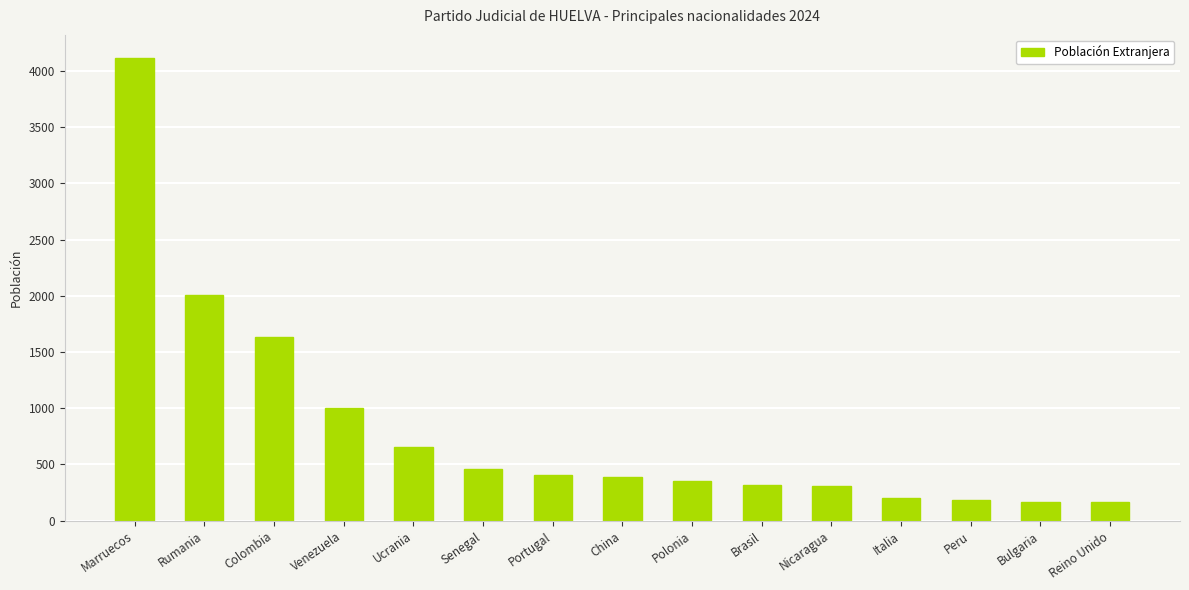

What is the label of the 1st bar from the left?

Marruecos